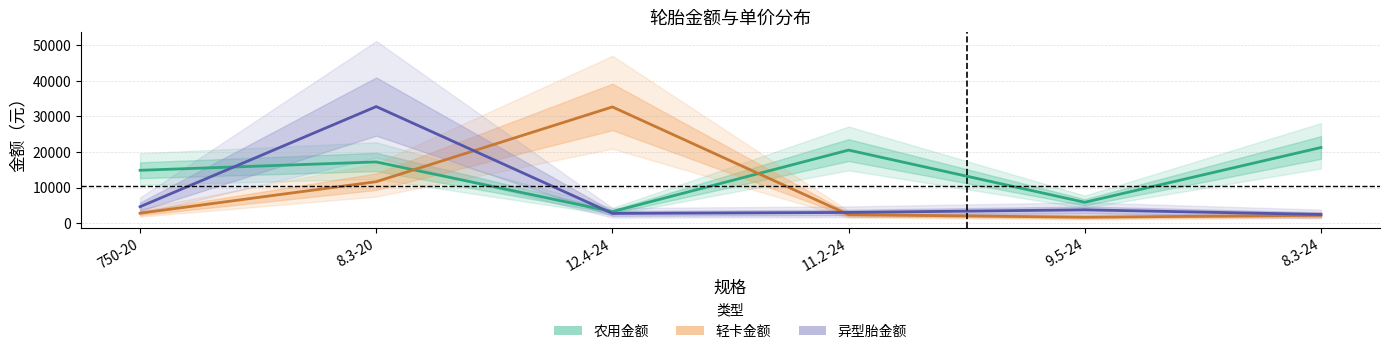

What is the difference between the second highest and second lowest values in the 异型胎金额 series?

1890.8